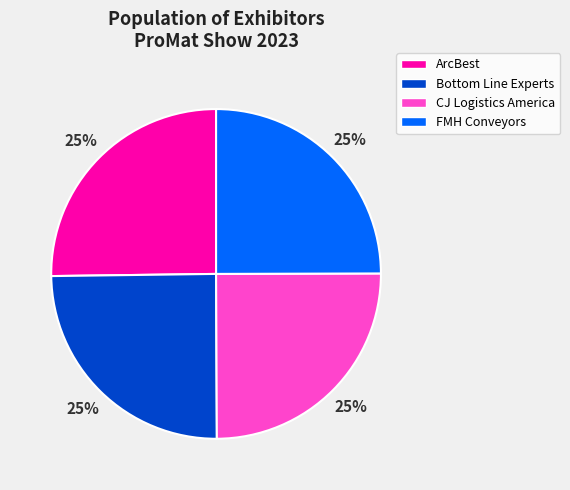

To the nearest percent, what is the combined percentage of ArcBest and CJ Logistics America?

50%